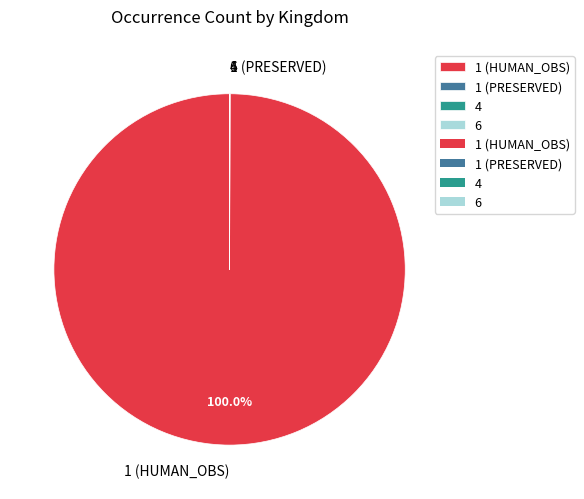

Is there any slice that represents more than half of the pie?

Yes